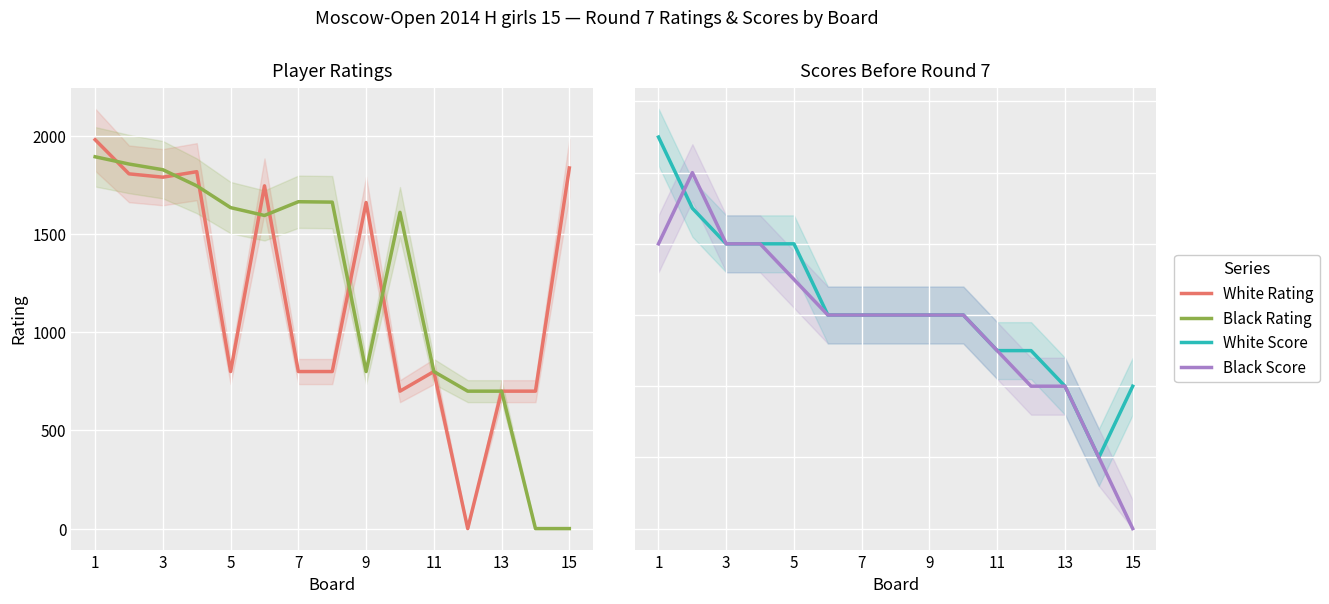

How many values in White Rating are above zero?

14